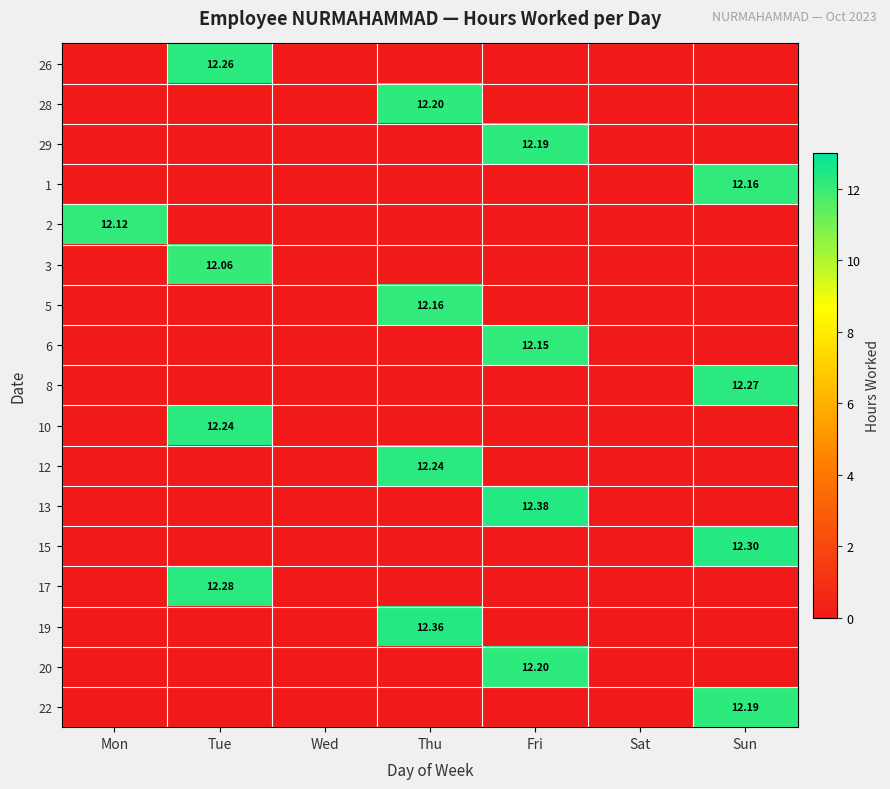

How many values in the 26 series exceed 0?

1